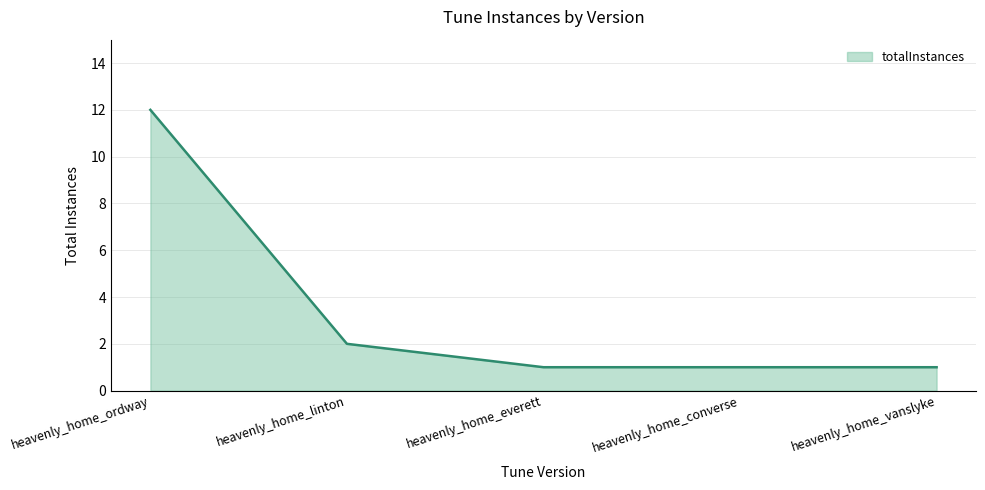

The value at heavenly_home_ordway is 12. True or false?

True